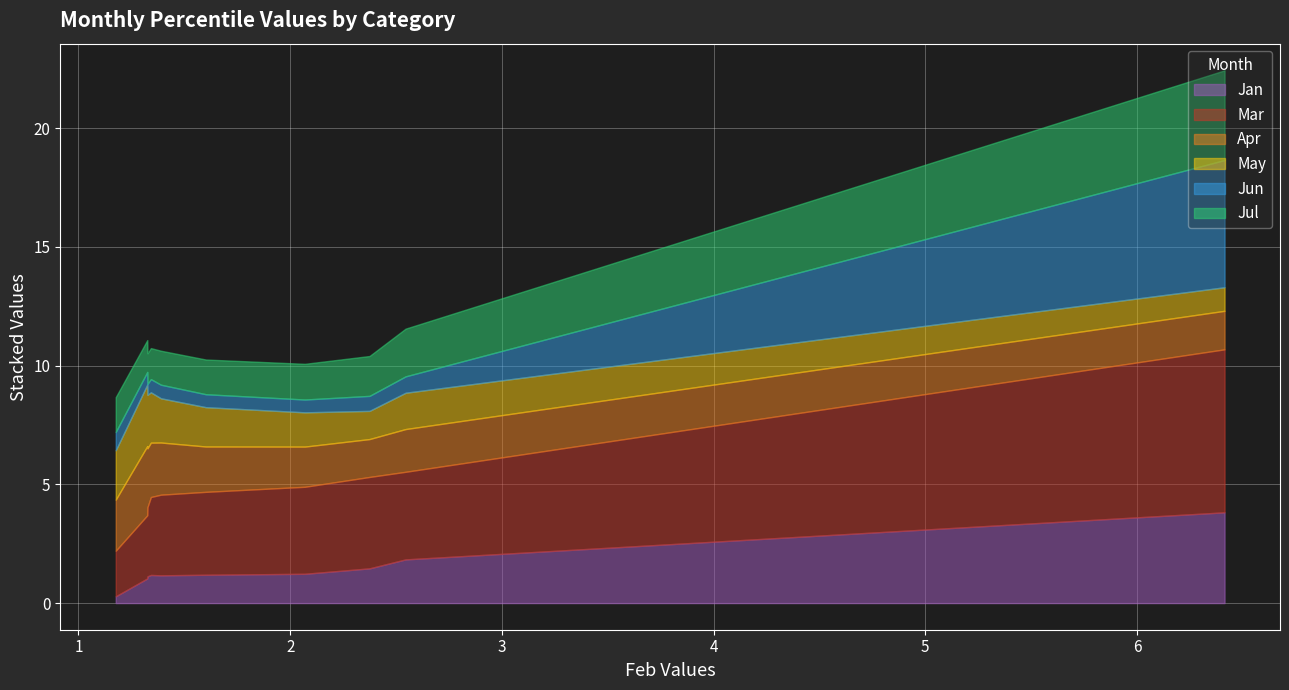

Rank the series at pct25 from highest to lowest value.

Mar, Jul, Apr, Jan, May, Jun